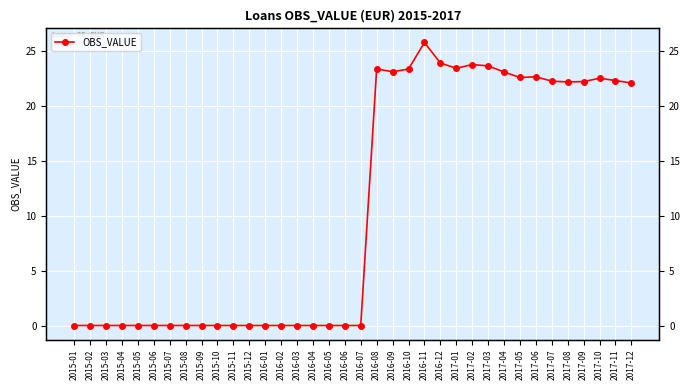

What is the maximum value shown in the chart?

25.7